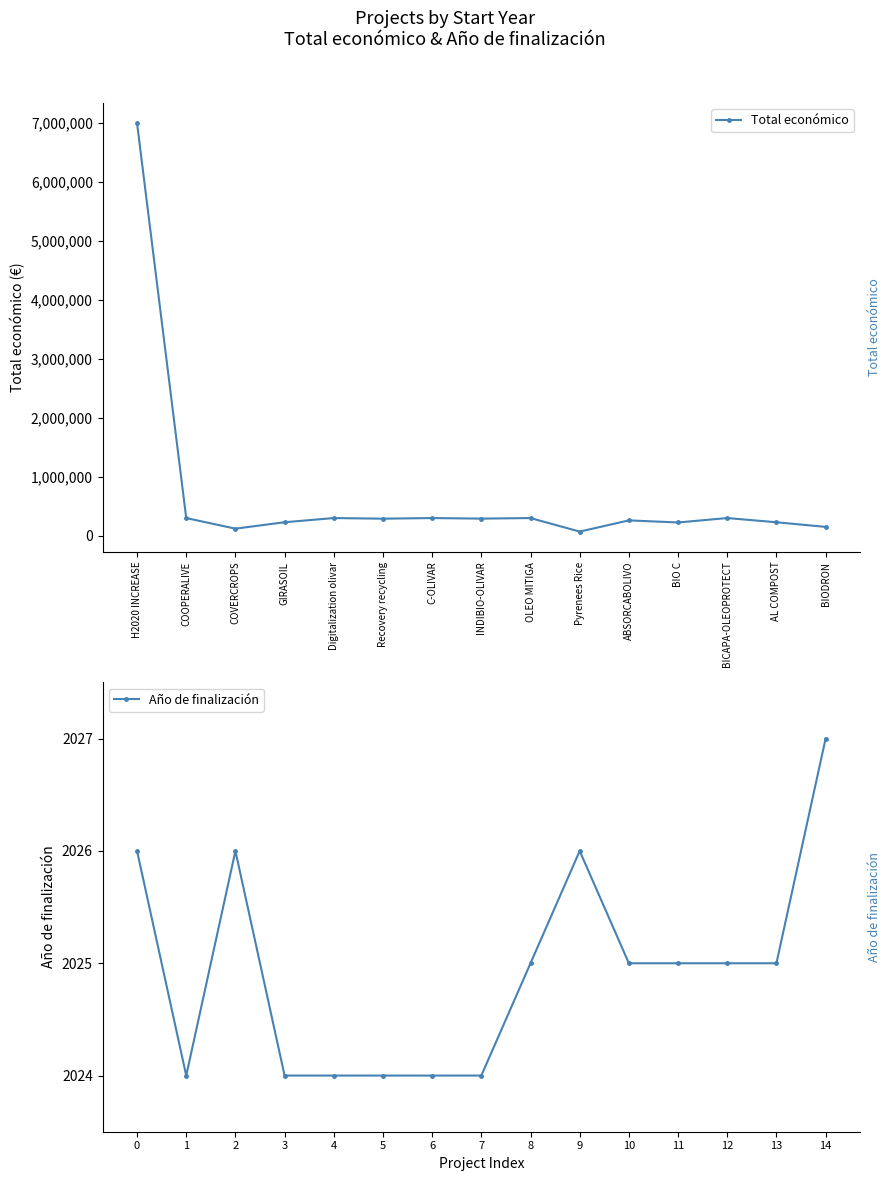

Reading left to right, extract all data points from this chart.

Total económico: 6999999	299670	120000	228922	299913	289231	299900	290328	299938	70000	260325	224878	299997	228516	150000
Año de finalización: 2026	2024	2026	2024	2024	2024	2024	2024	2025	2026	2025	2025	2025	2025	2027